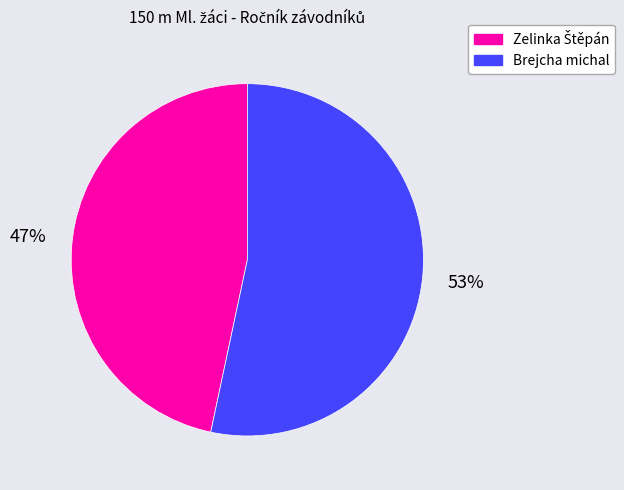

To the nearest percent, what percentage of the pie is Brejcha michal?

53%